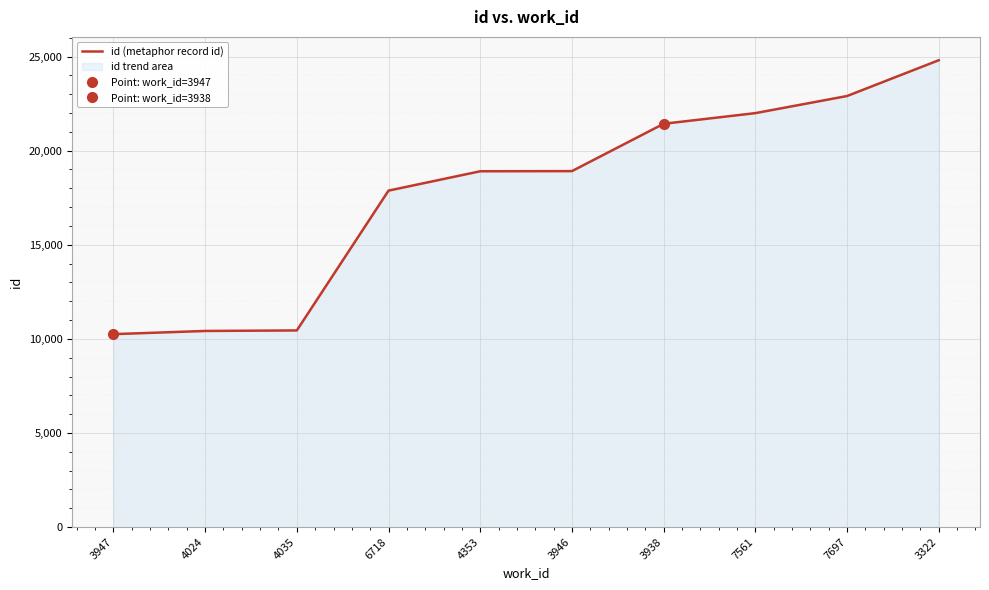

True or false: there are more than 2 points higher than both neighbors.

False